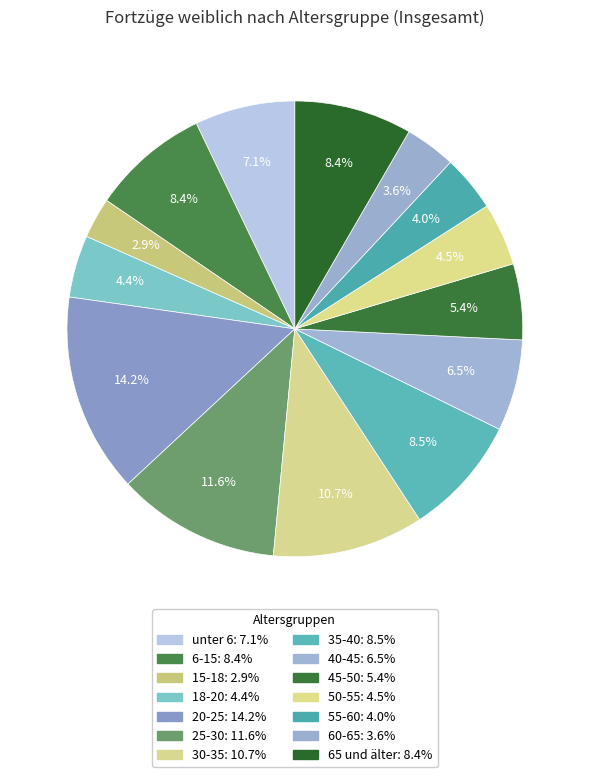

How many segments does this pie chart have?

14